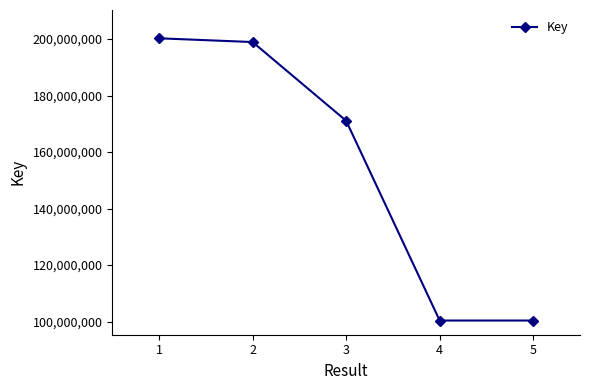

What is the ratio of the value at 3 to the value at 2?

0.9